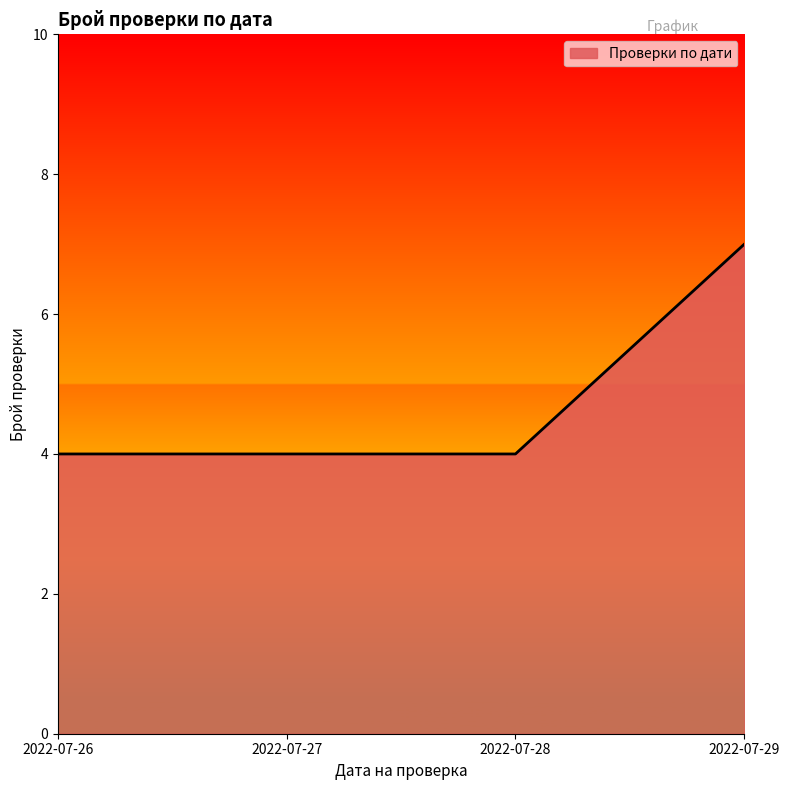

How many series are shown in this chart?

1